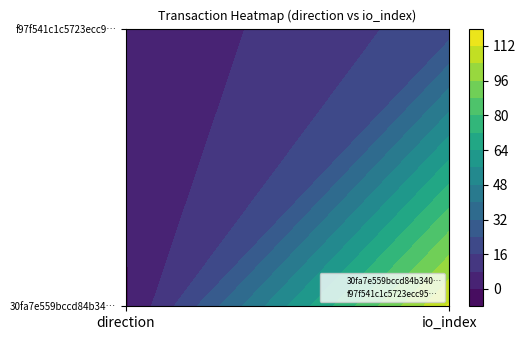

What is the difference between the maximum and minimum values in the 30fa7e559bccd84b3408121fa7211a454819896 series?

114